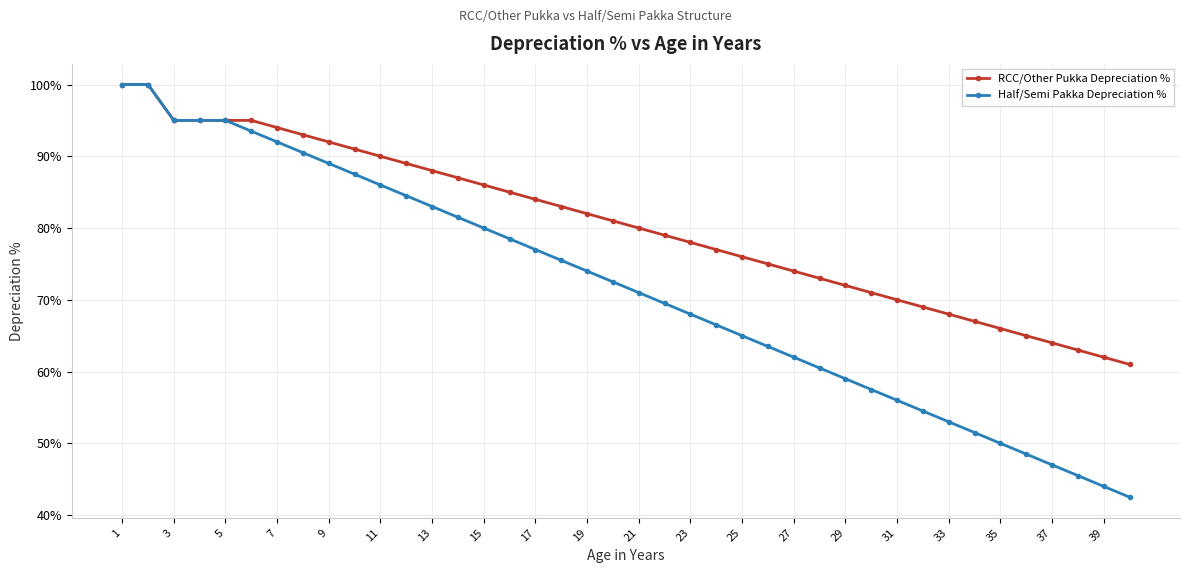

Rank the series by their average value, from highest to lowest.

RCC/Other Pukka Depreciation %, Half/Semi Pakka Depreciation %